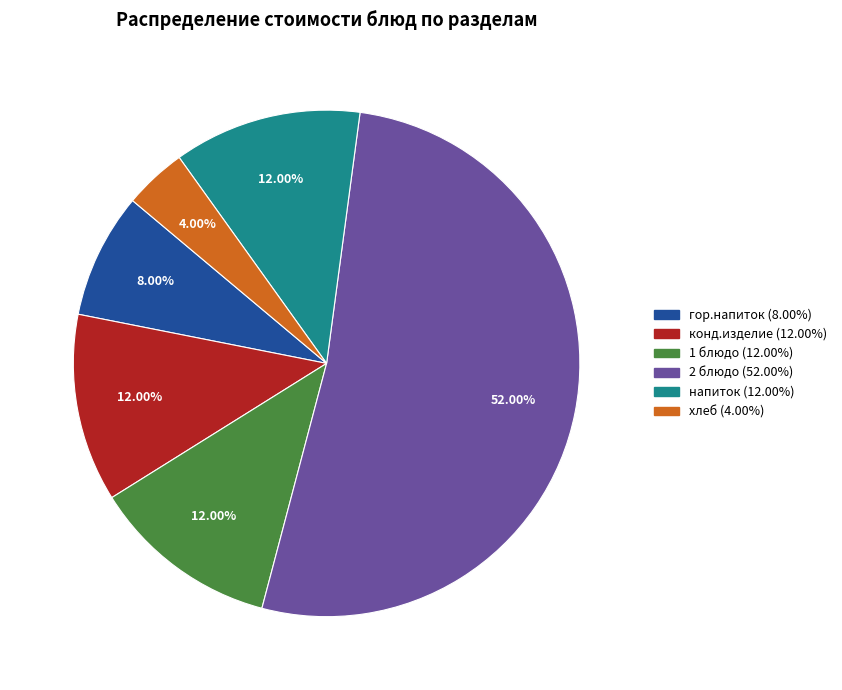

What percentage is the конд.изделие slice, to the nearest percent?

12%